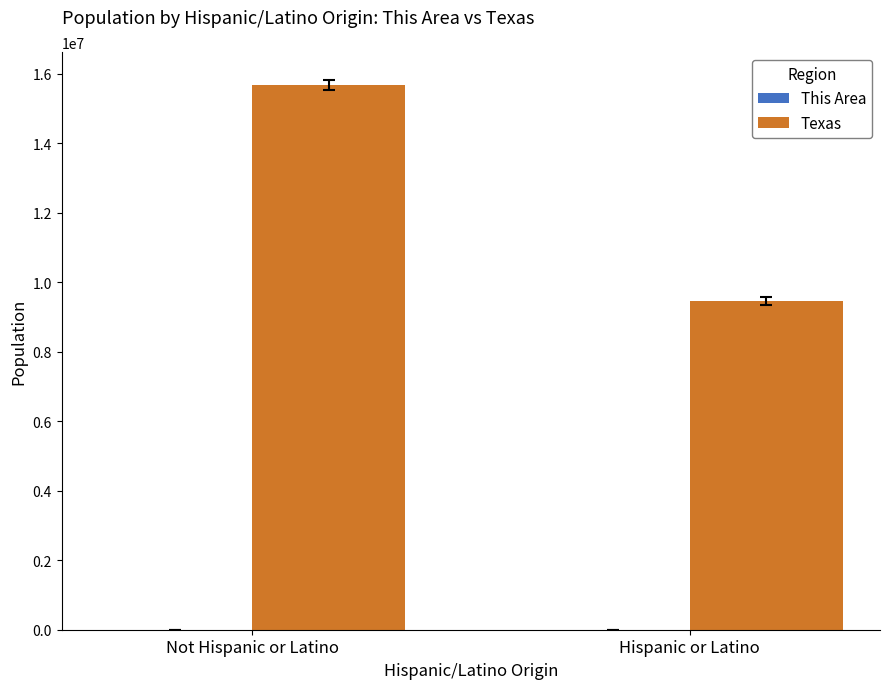

Which category has the highest value in the Texas series?

Not Hispanic or Latino